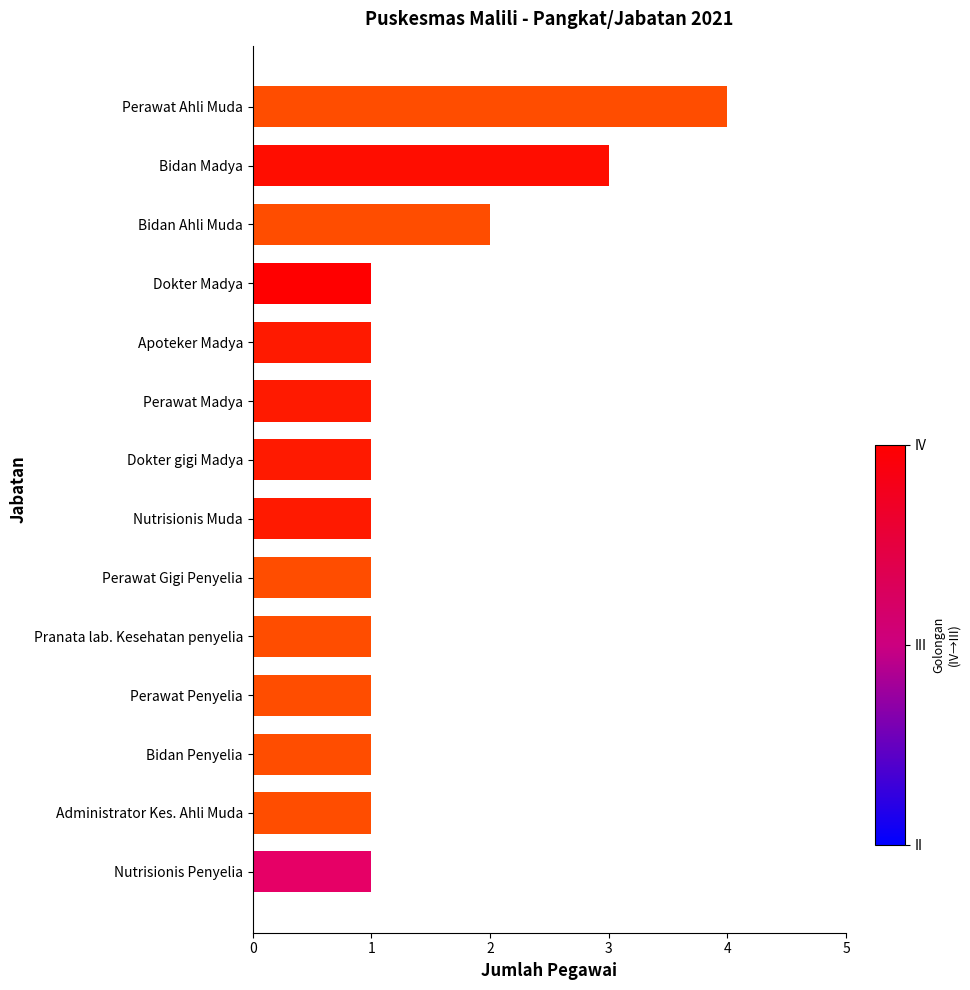

What is the maximum value shown in the chart?

4